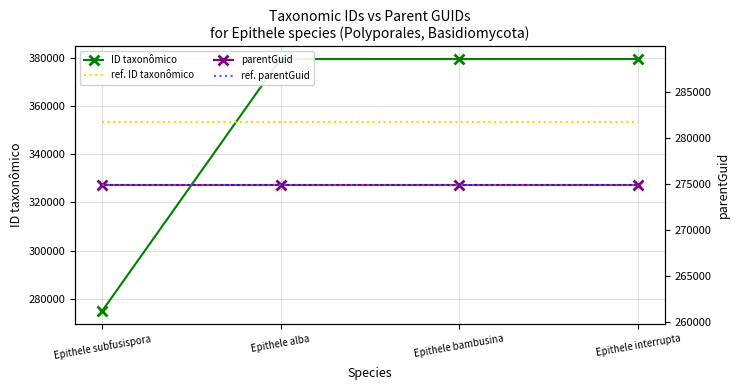

List the series in order of their peak value, lowest first.

parentGuid, ref. parentGuid, ref. ID taxonômico, ID taxonômico